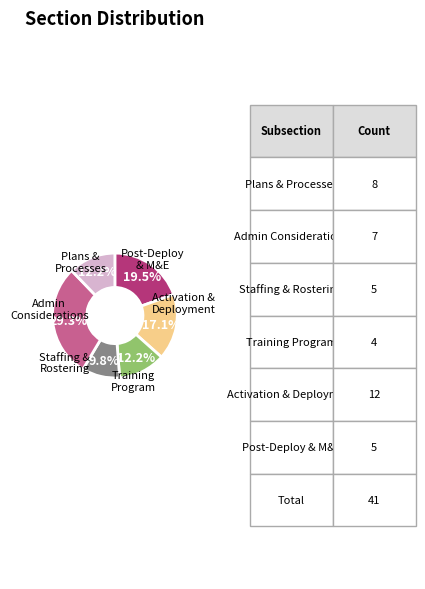

Does any single category account for the majority?

No